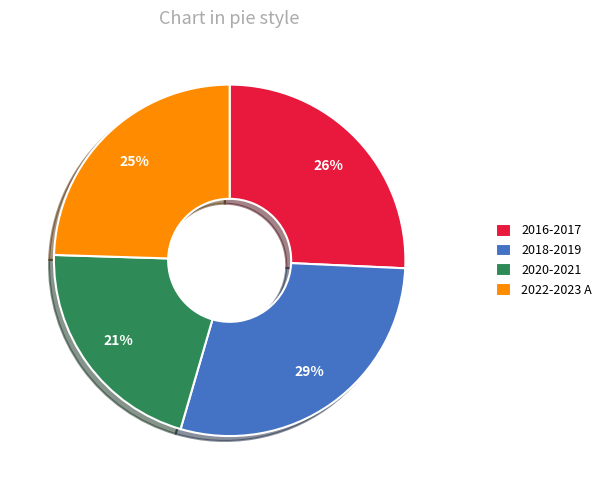

Between 2020-2021 and 2016-2017, which is larger?

2016-2017